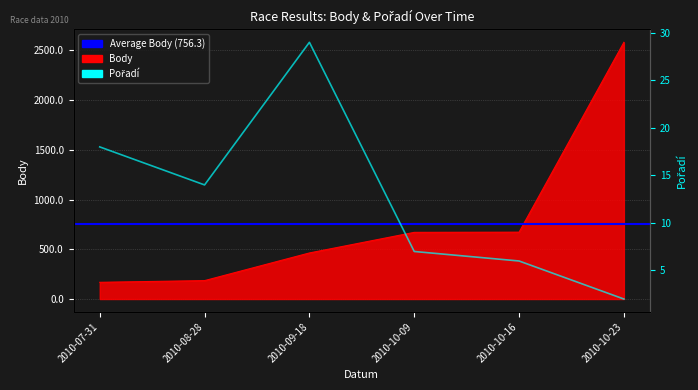

At which category does Pořadí reach its first local peak?

2010-09-18